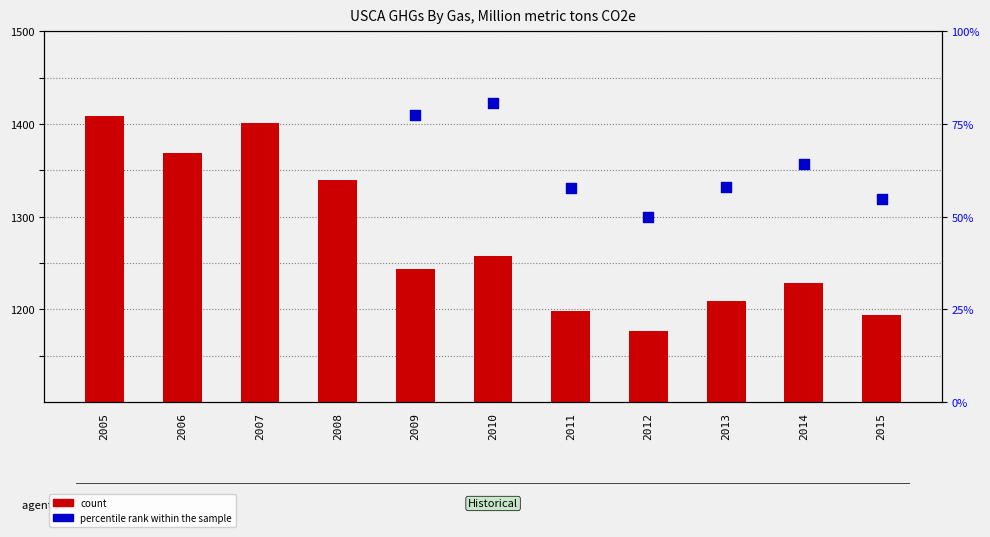

At which category is the sum across all series the highest?

2005